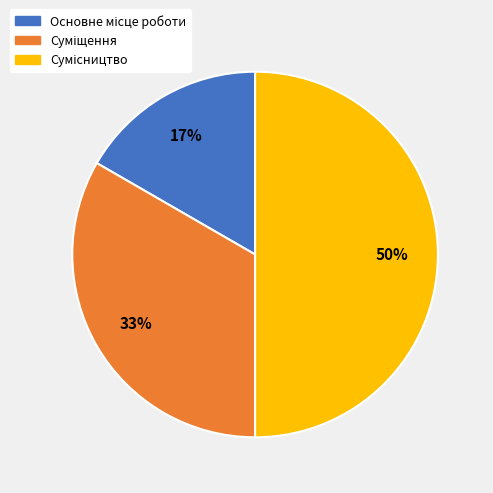

How many slices are in this pie chart?

3